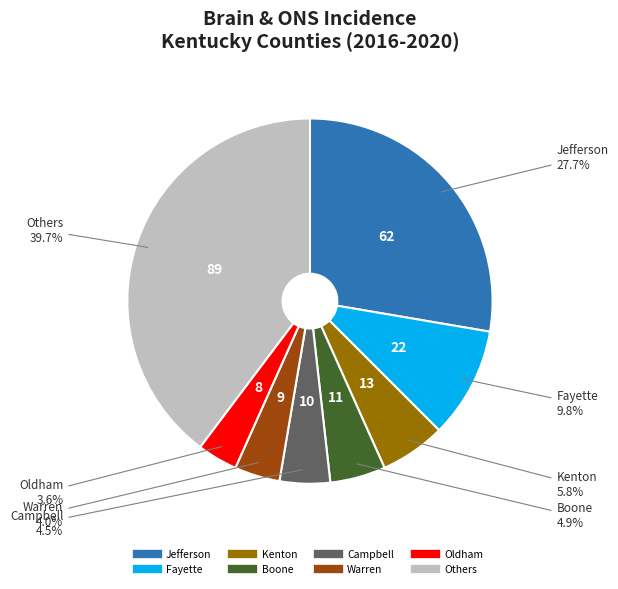

Is there a majority slice in this chart?

No